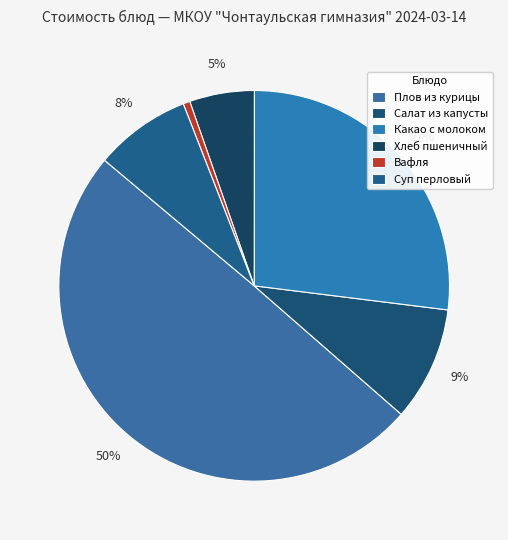

To the nearest percent, what portion does Какао с молоком represent?

27%